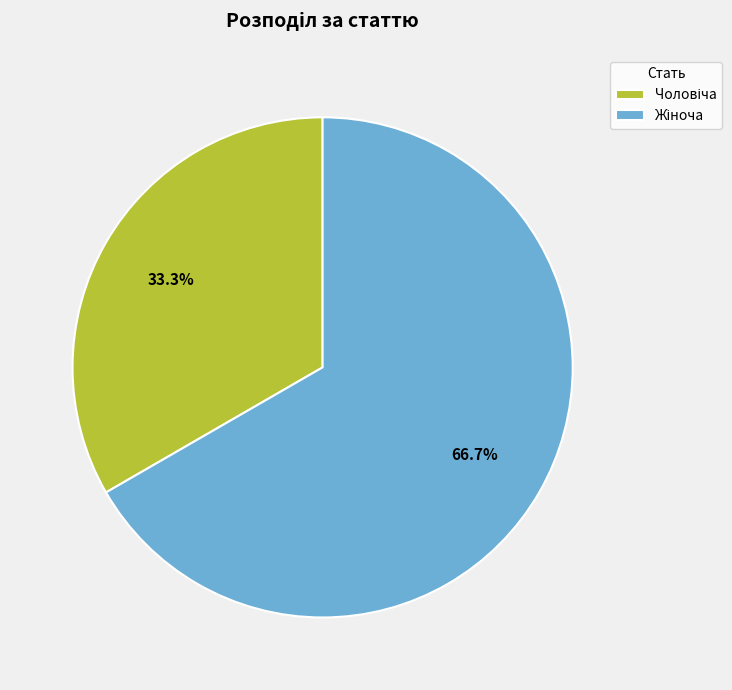

Is there a majority slice in this chart?

Yes